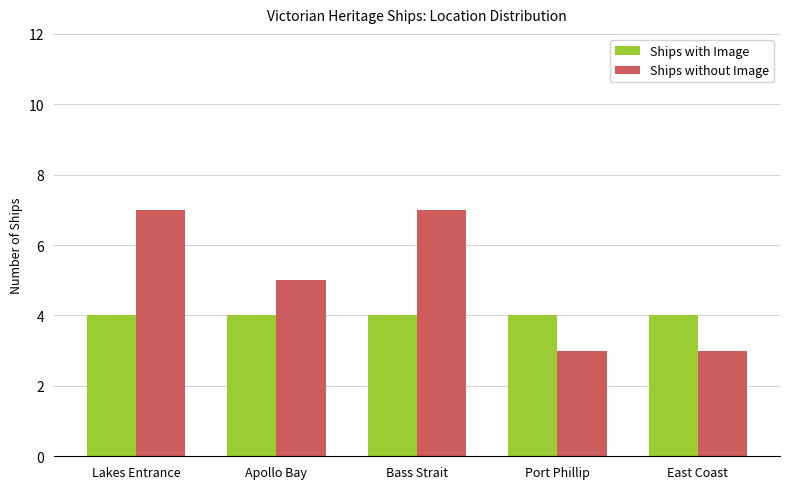

Which series has the largest total across all categories?

Ships without Image